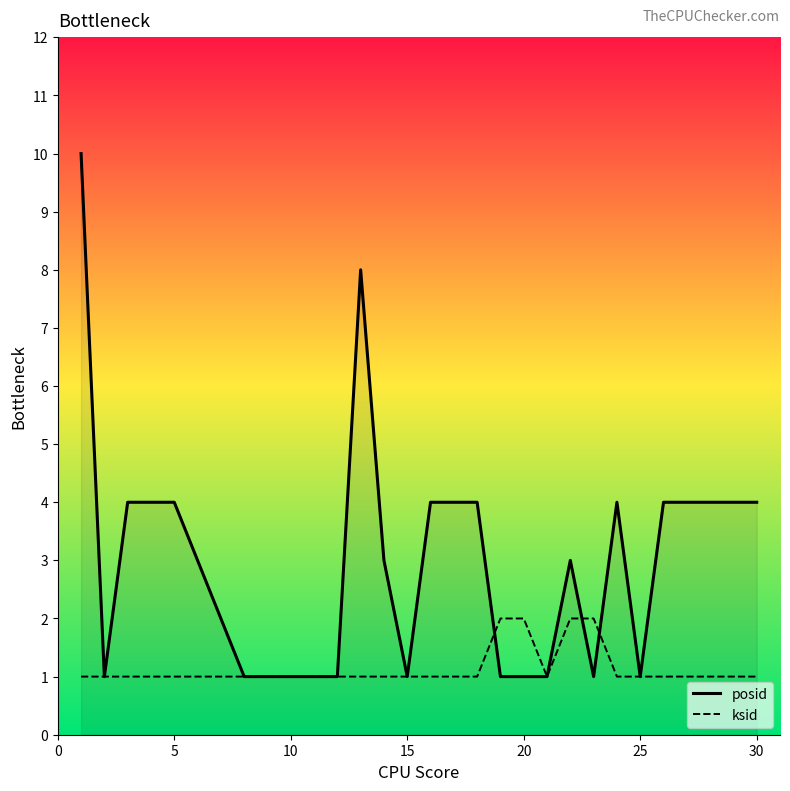

Which series has the widest spread of values?

posid